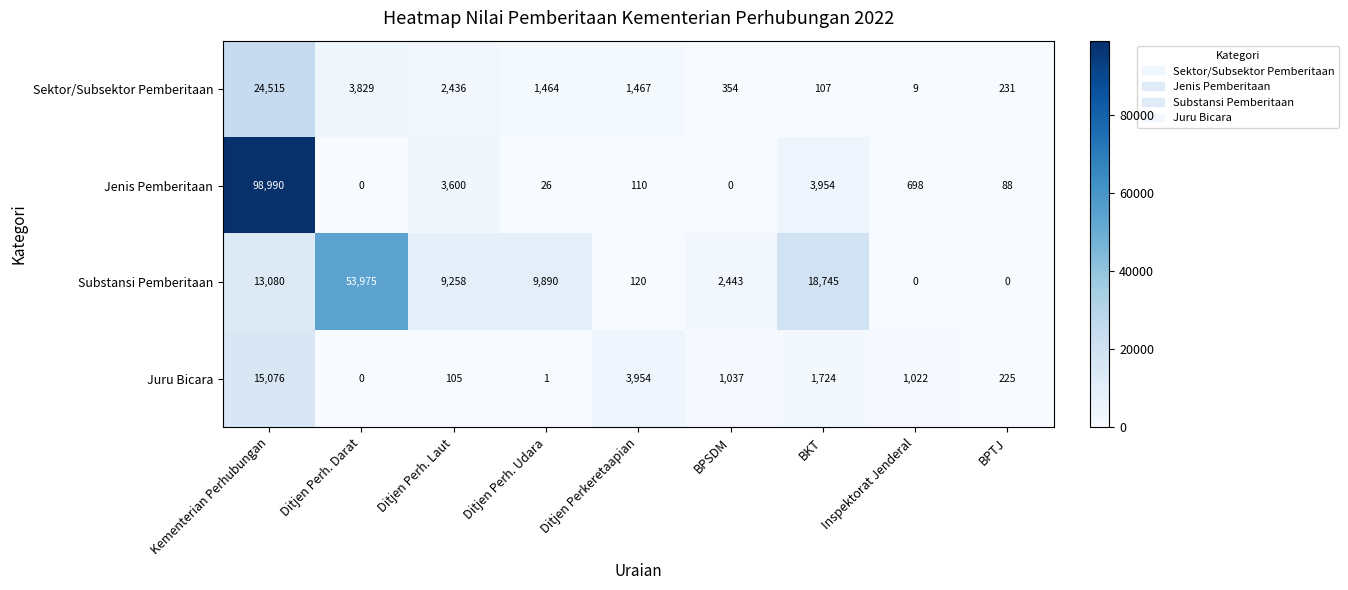

What is the spread (max minus min) of values at Inspektorat Jenderal?

1022